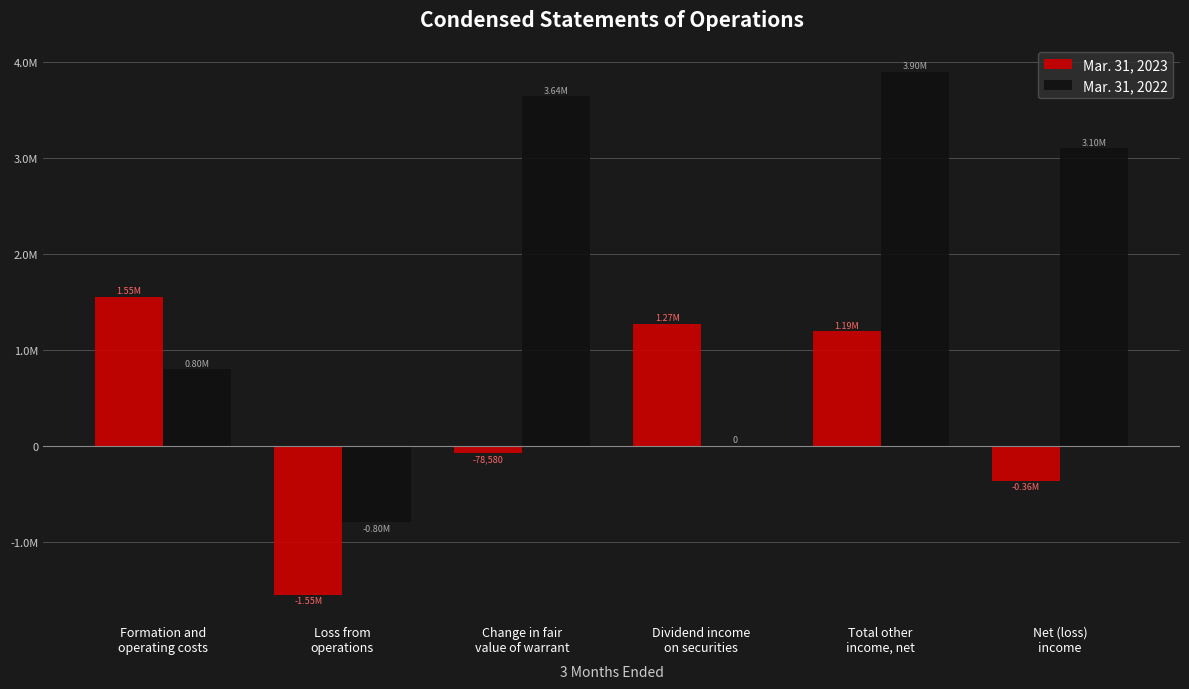

What are all the series names shown in the legend?

Mar. 31, 2023, Mar. 31, 2022